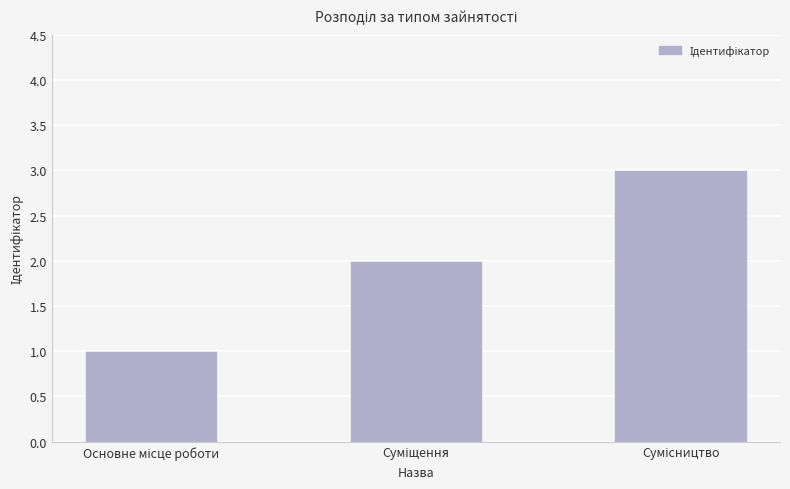

What is the greatest value displayed?

3